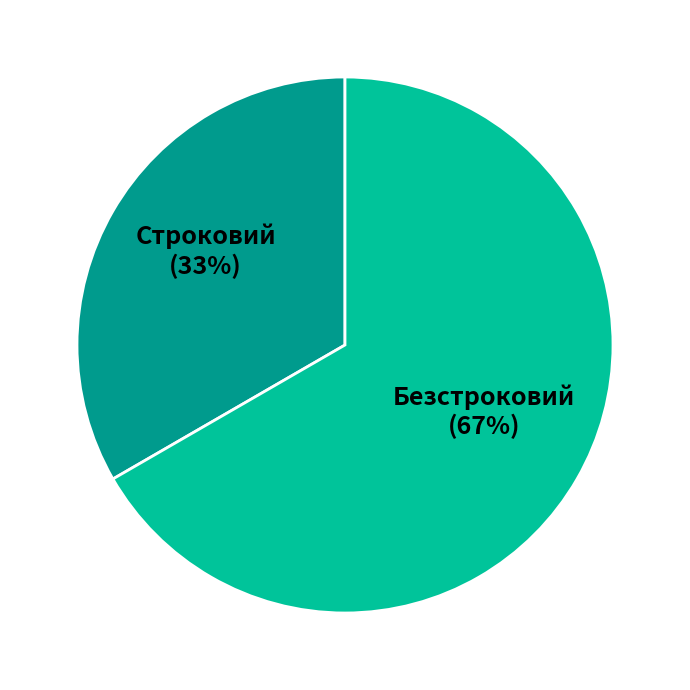

Is there any slice that represents more than half of the pie?

Yes